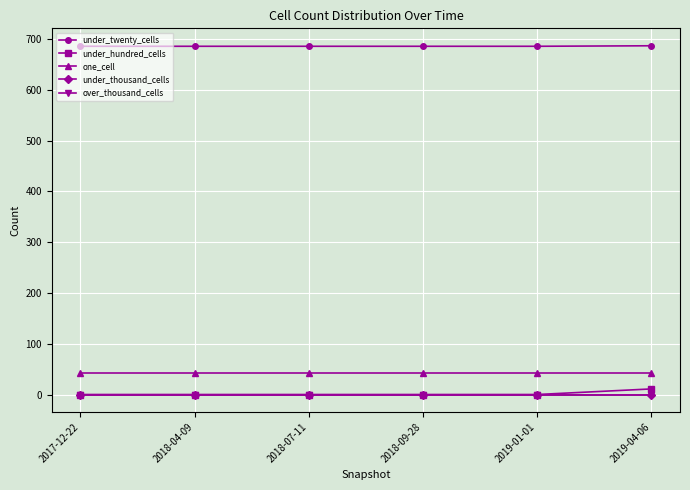

What position from the right is 2018-04-09?

5